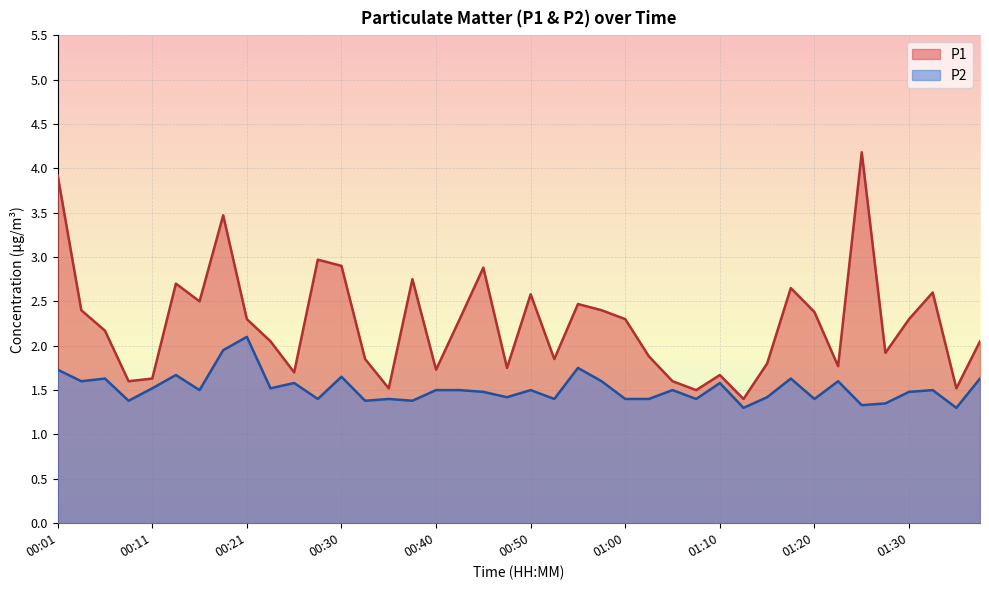

At which category is the sum across all series the highest?

00:01